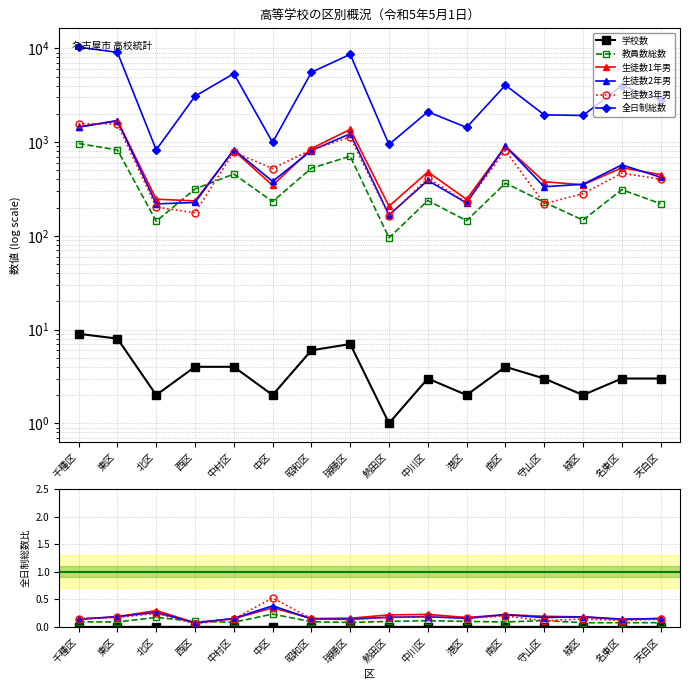

In 教員数総数, how many points are lower than both neighbors (excluding endpoints)?

5